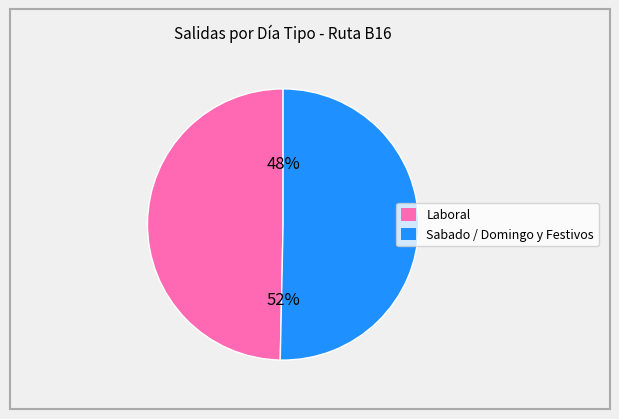

Is the sum of Sabado / Domingo y Festivos and Laboral greater than half?

Yes